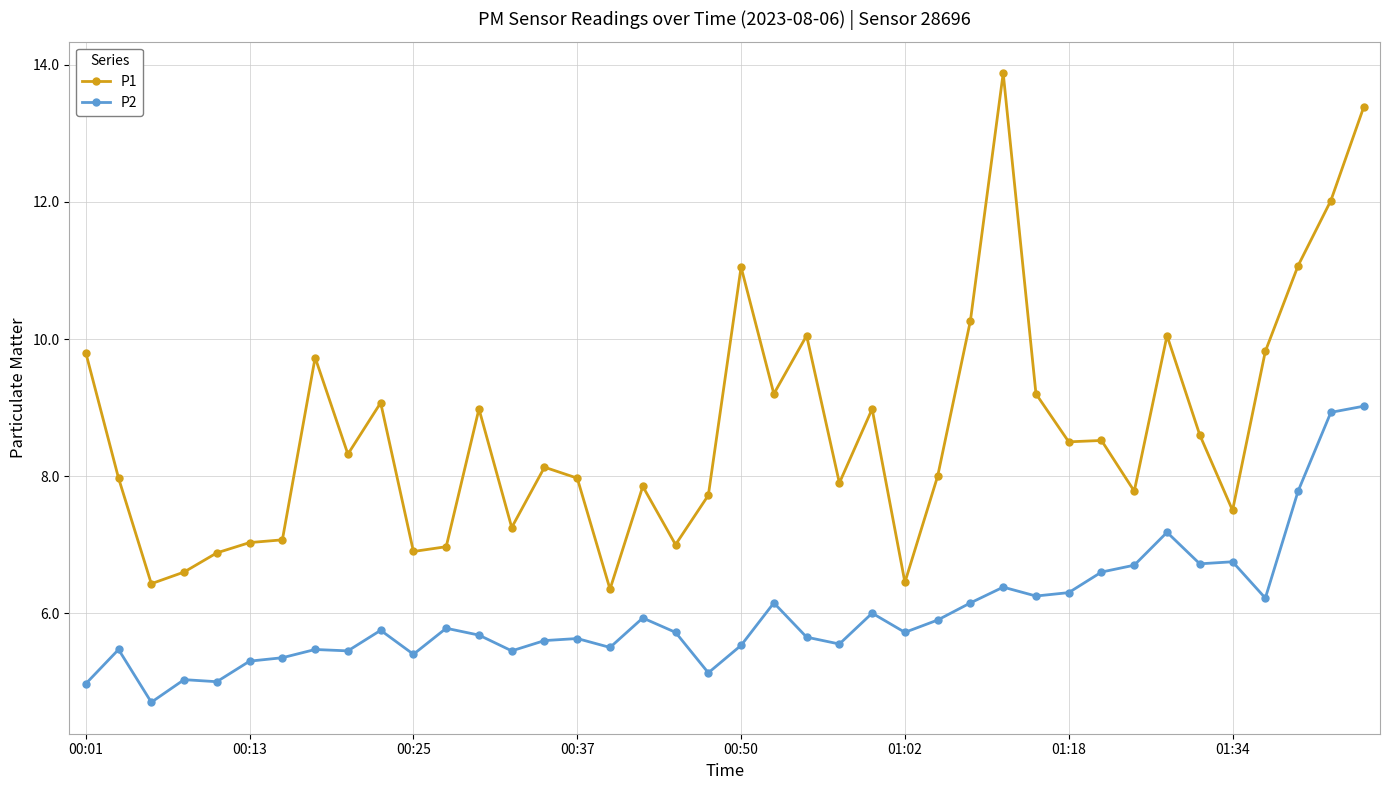

What are all the series names shown in the legend?

P1, P2